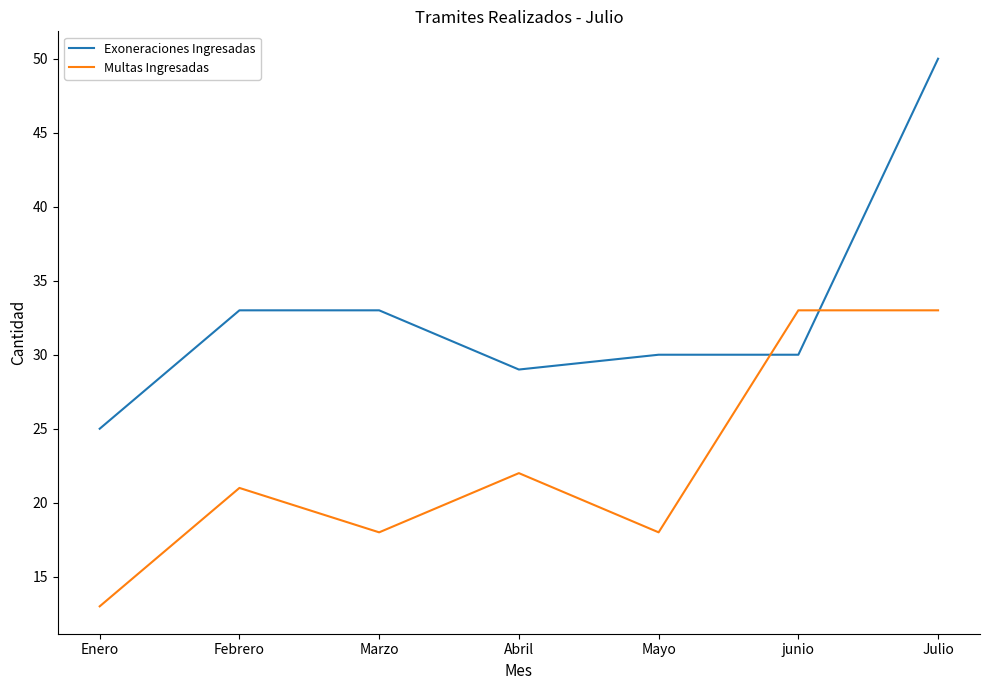

What is the total value across all series at Abril?

51